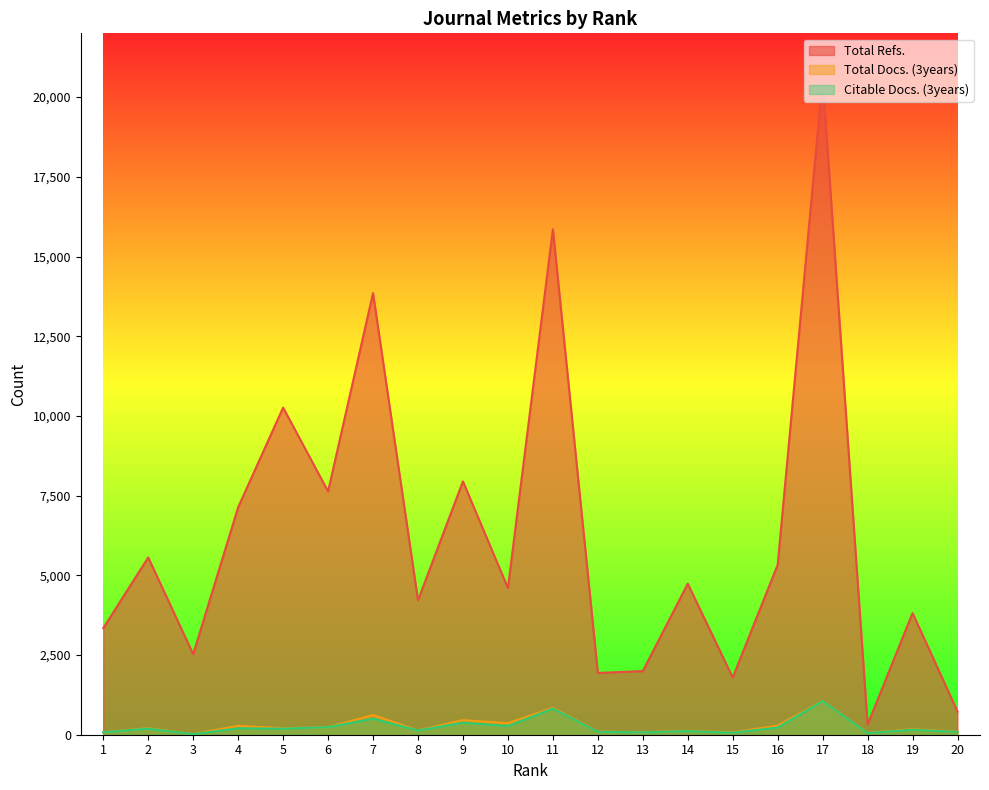

Reading left to right, extract all data points from this chart.

Total Refs.: 3343	5561	2525	7133	10261	7632	13853	4217	7946	4602	15856	1939	1995	4737	1793	5330	20576	319	3815	726
Total Docs. (3years): 77	205	19	279	203	236	620	134	458	362	841	102	75	125	71	284	1061	54	172	92
Citable Docs. (3years): 77	192	16	202	191	236	504	133	380	273	819	95	72	115	61	225	1056	49	156	86